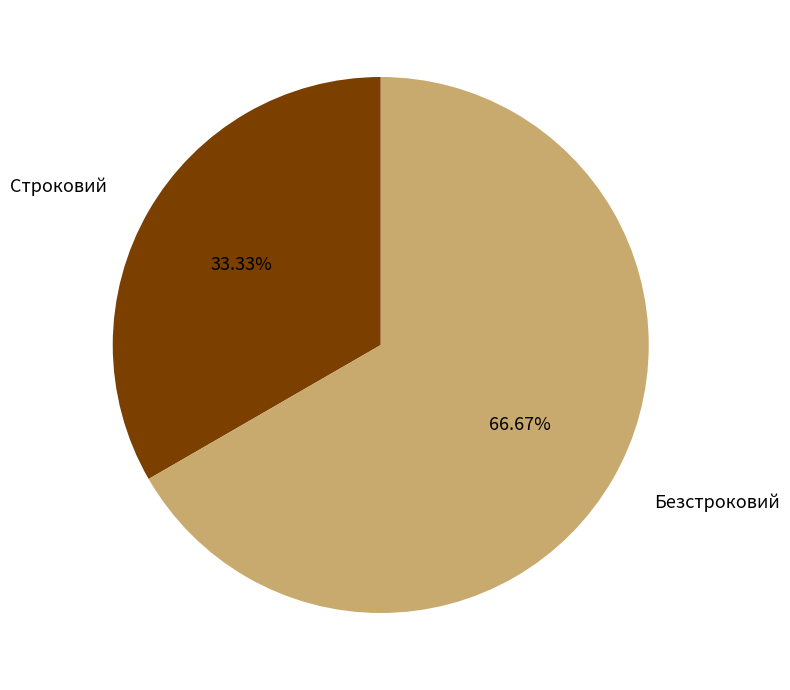

Is there a majority slice in this chart?

Yes